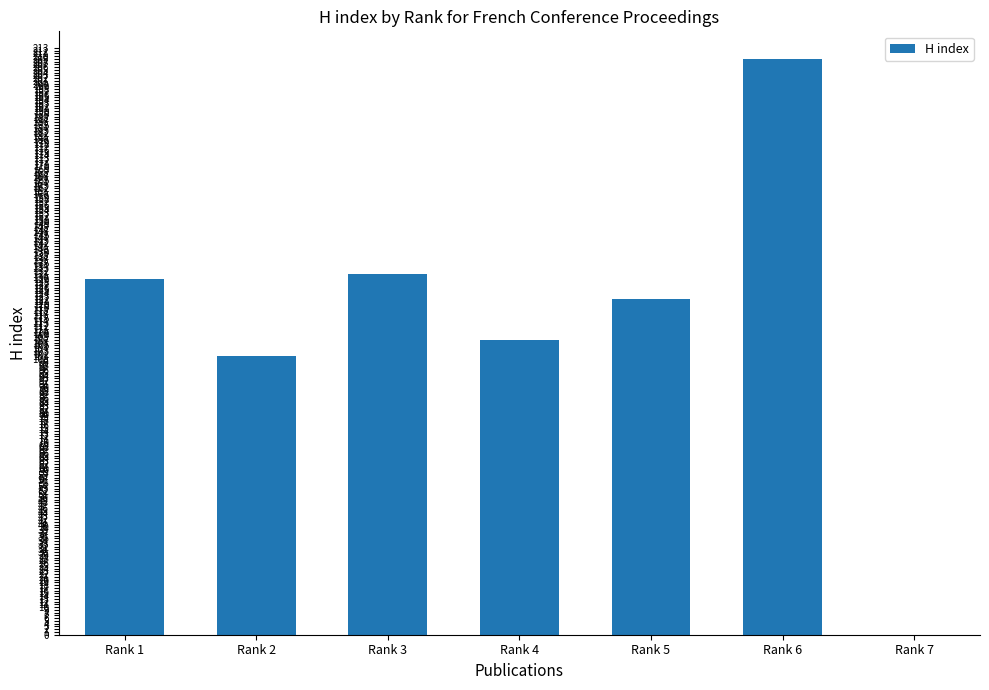

Between Rank 7 and Rank 2, which is larger?

Rank 2